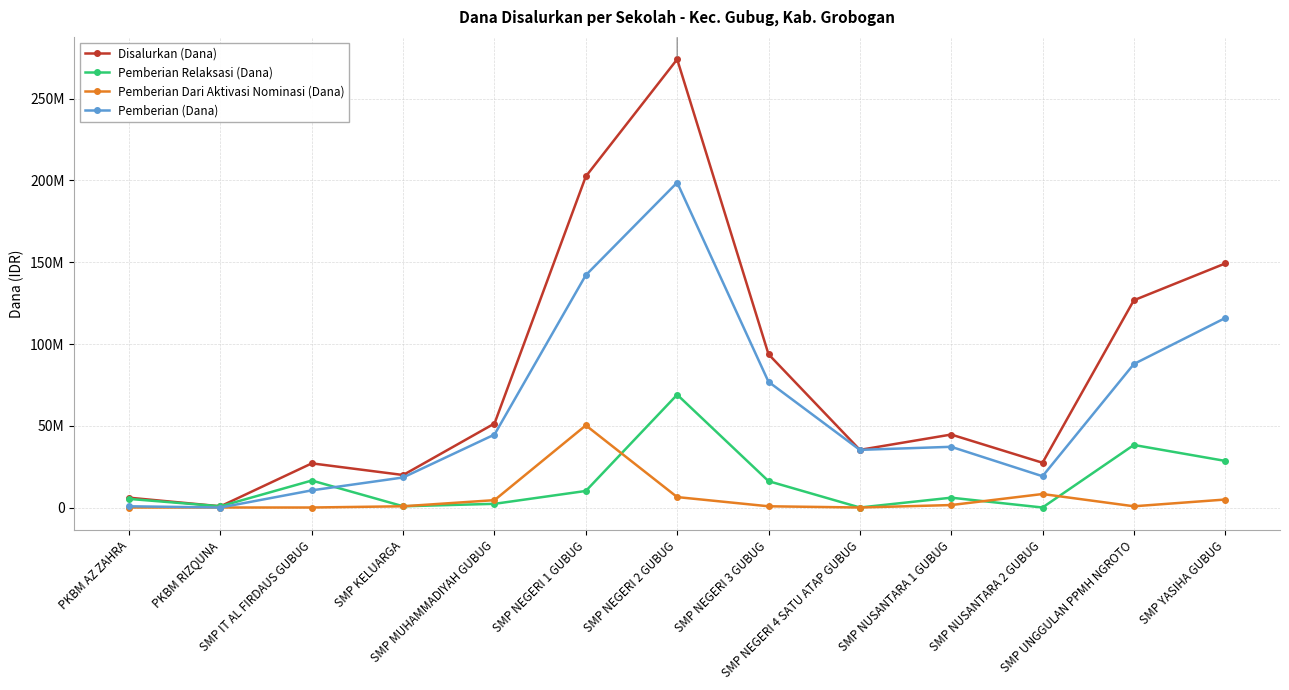

What is the difference between the second highest and second lowest values in the Pemberian Relaksasi (Dana) series?

38250000